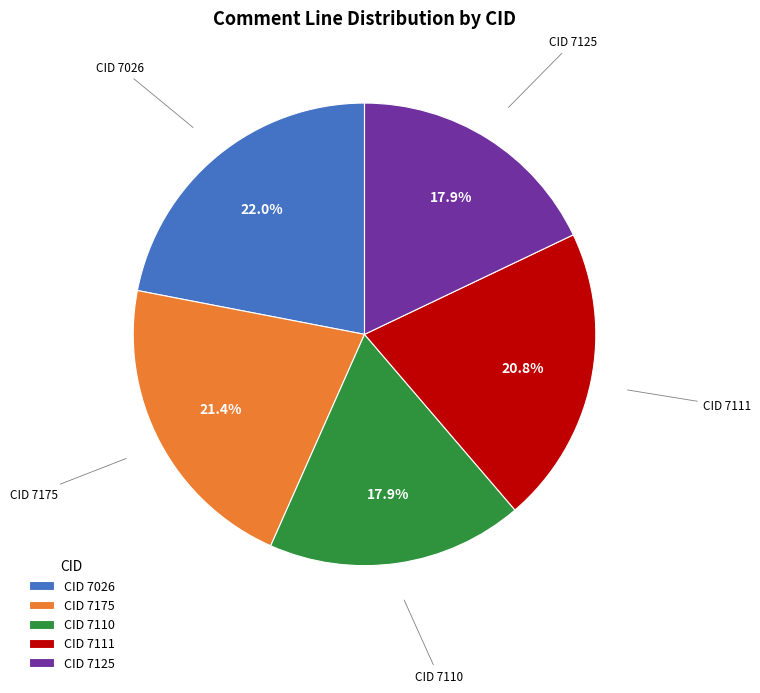

What portion of the pie excludes CID 7110?

82.1%